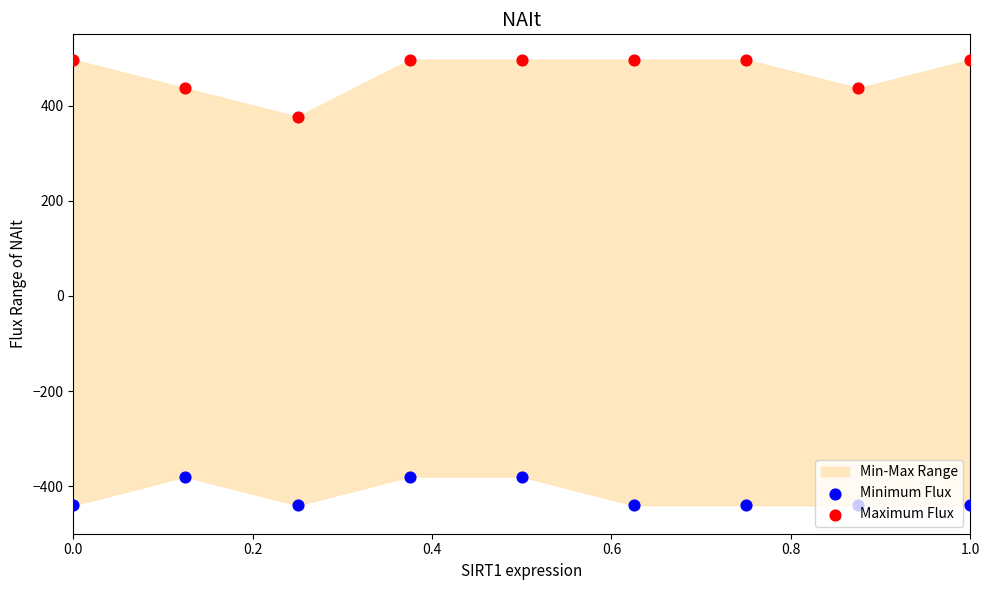

Which series has the largest total across all categories?

Maximum Flux